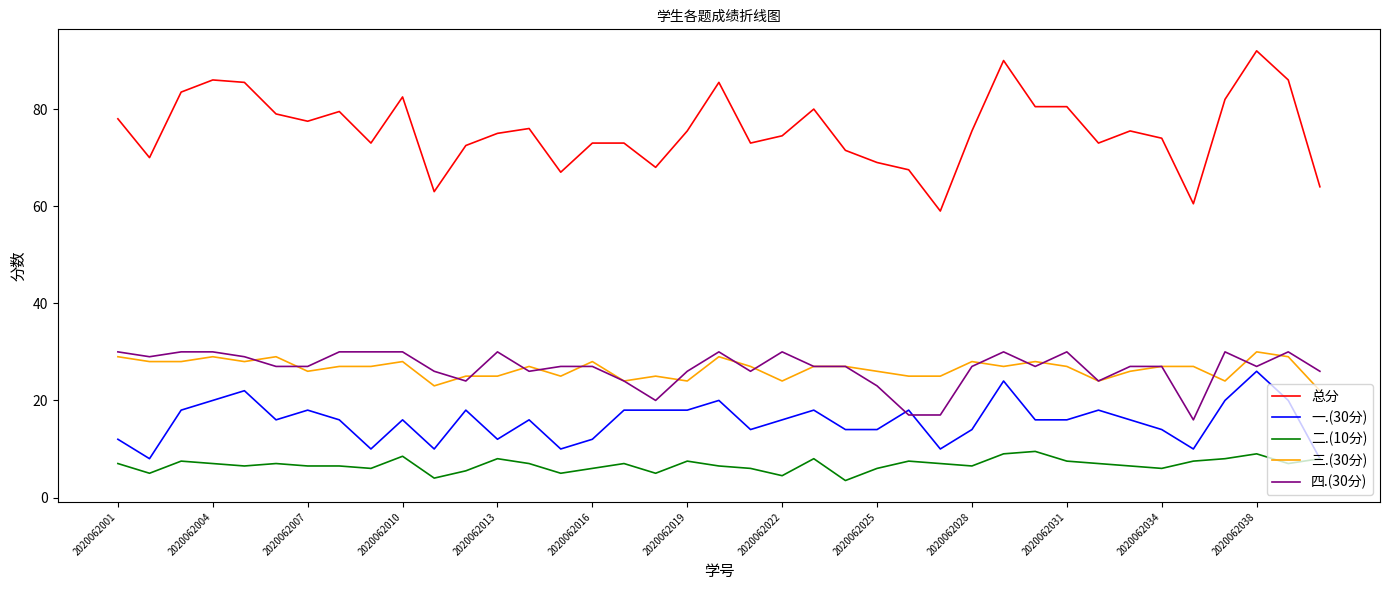

True or false: 二.(10分) and 四.(30分) intersect in this chart.

False